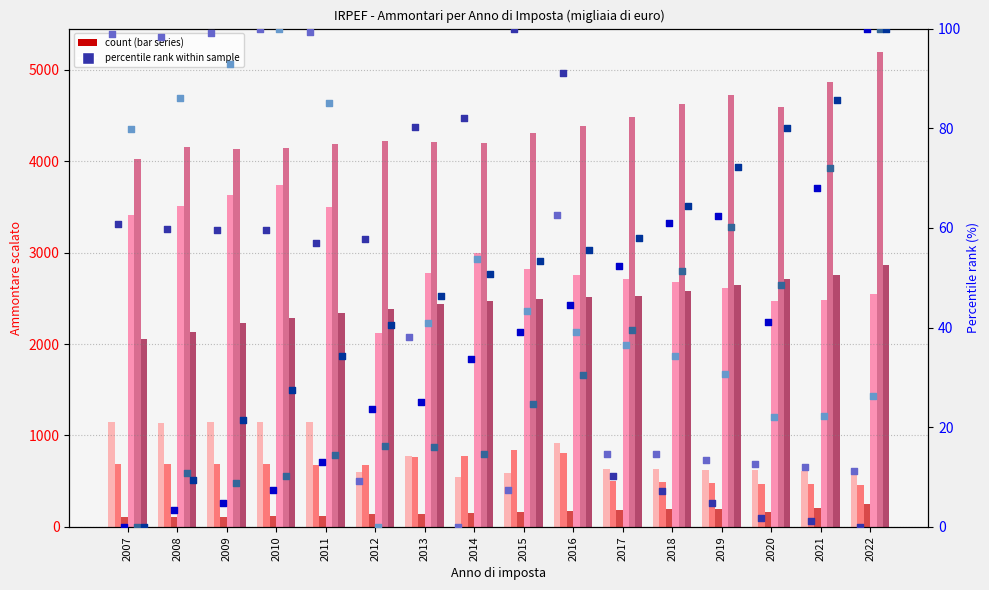

Is the value of Redditi agrari (Ammontare) at 2012 greater than the value of Redditi pensione (Ammontare) at 2010?

No